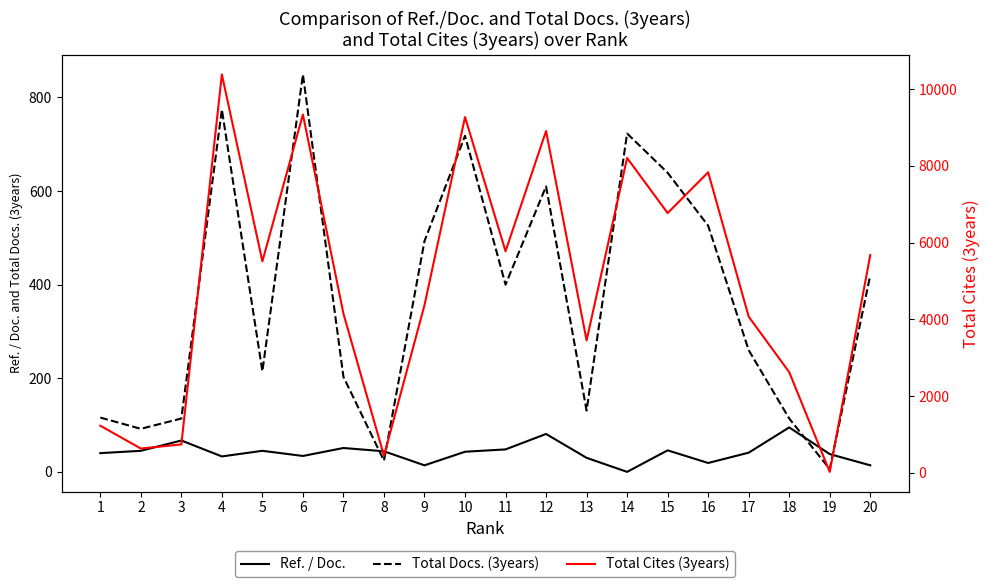

Where does the Ref. / Doc. series first go above 43?

2